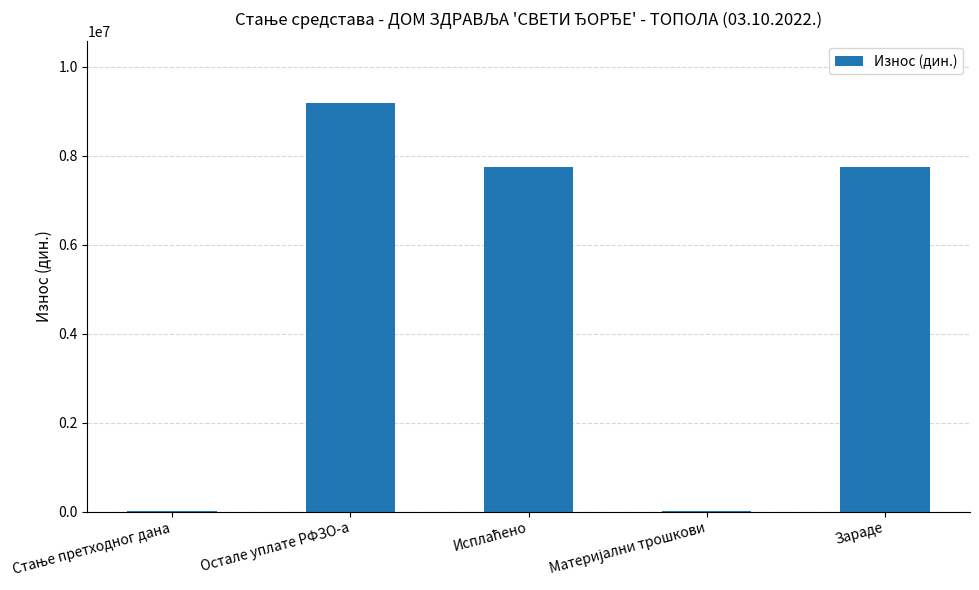

The value at Зараде is 1838684.6. True or false?

False